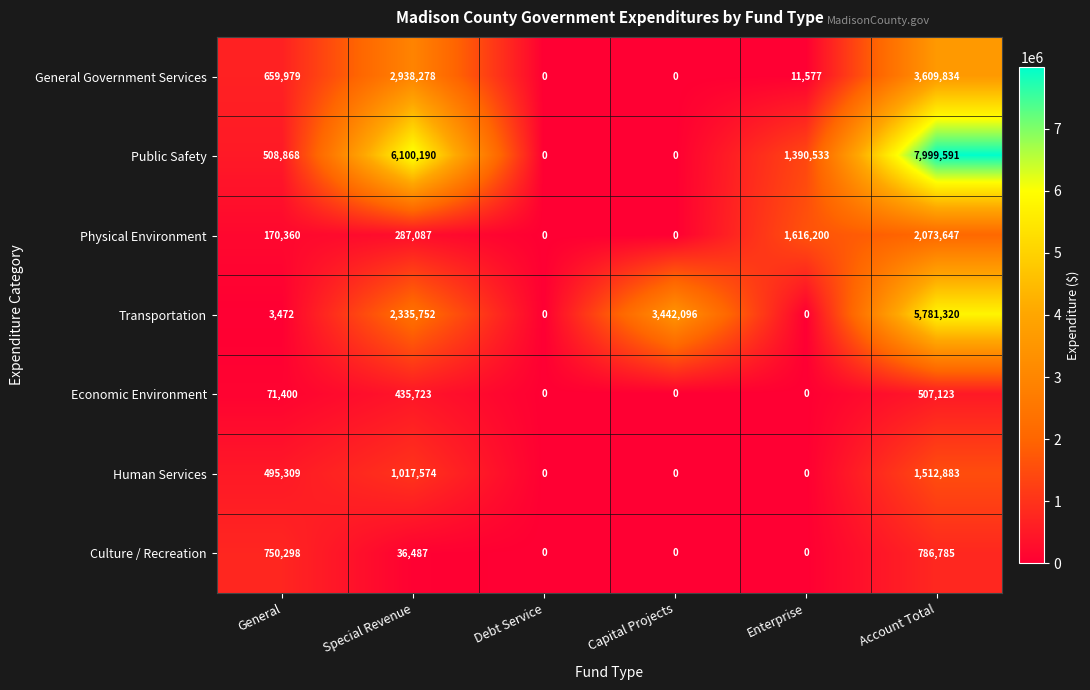

At General, list the series in order from largest to smallest.

Culture / Recreation, General Government Services, Public Safety, Human Services, Physical Environment, Economic Environment, Transportation